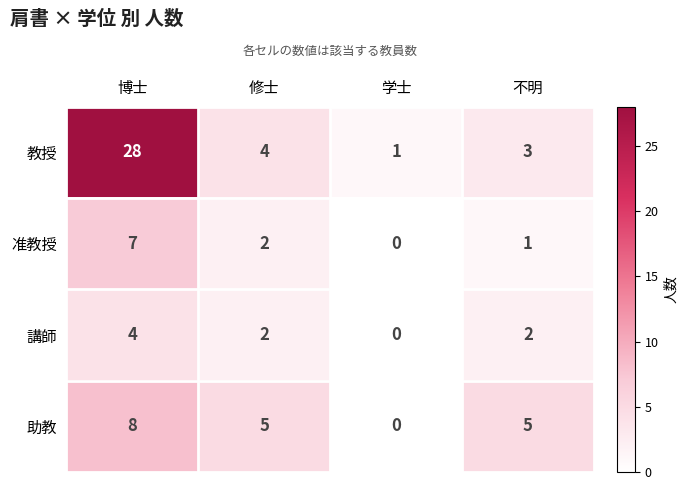

The 准教授 series shows -3 at 学士. True or false?

False